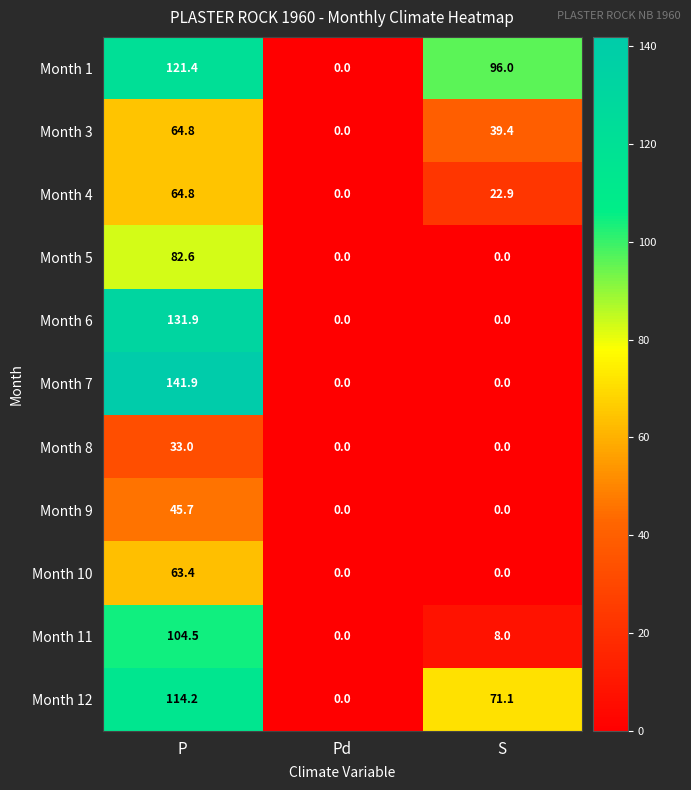

The value of Month 11 at Pd is 45.1. True or false?

False